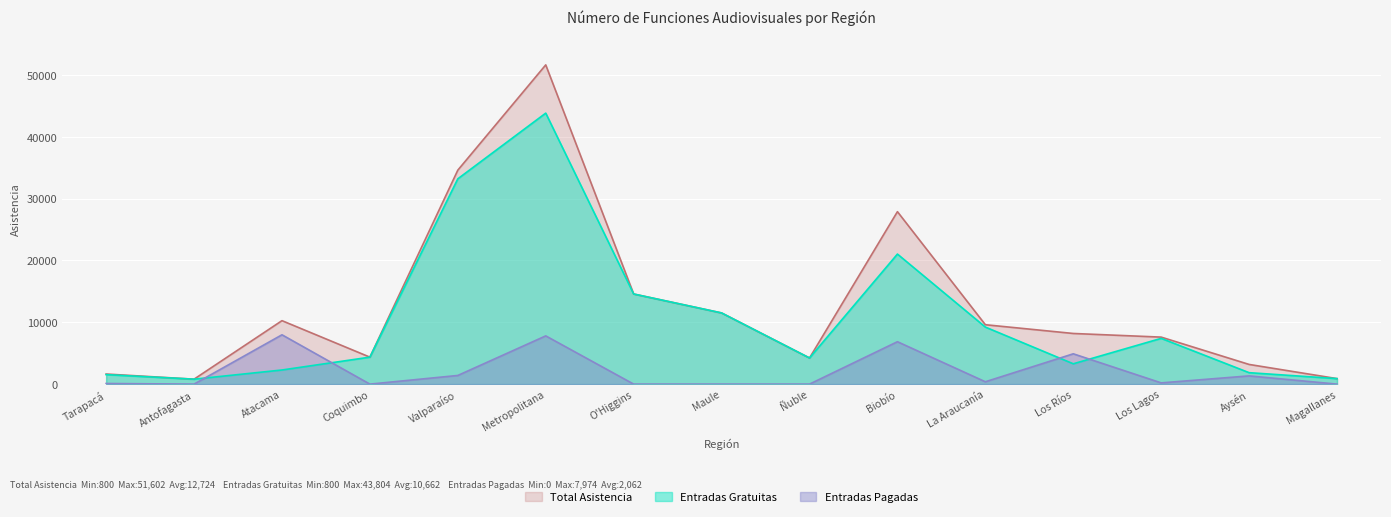

Which series has the largest range (max minus min)?

Total Asistencia